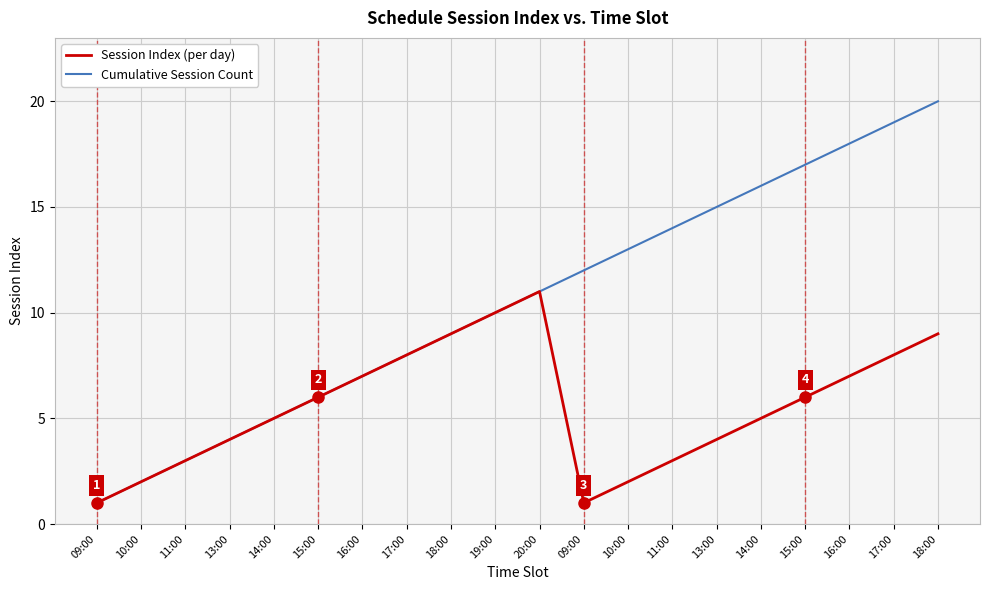

Does the chart have visible grid lines?

Yes